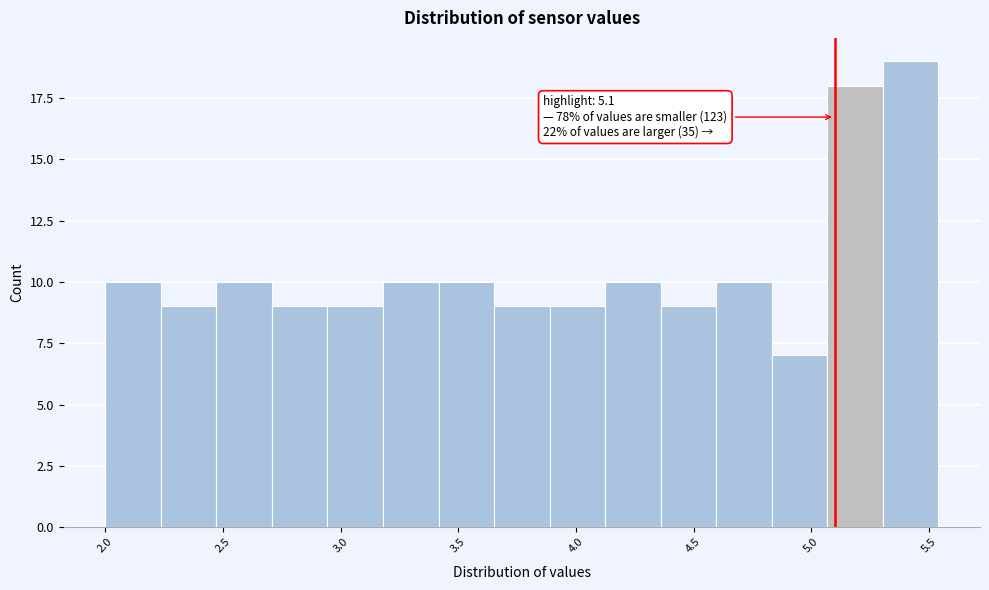

Which range on the x-axis has the tallest bar?

5.30 to 5.55